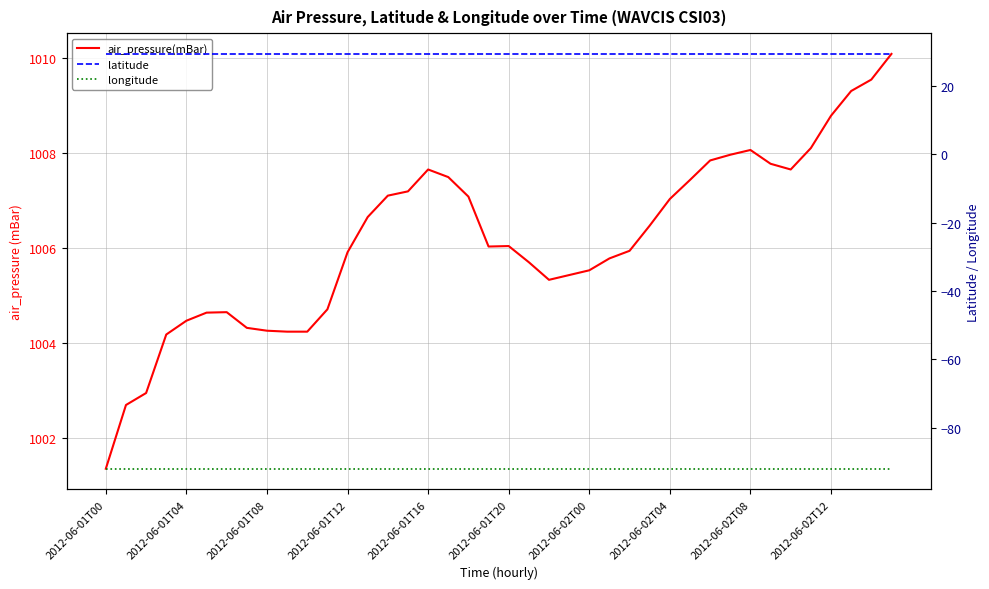

What is the sum of the latitude values at 11 and 30?

58.9